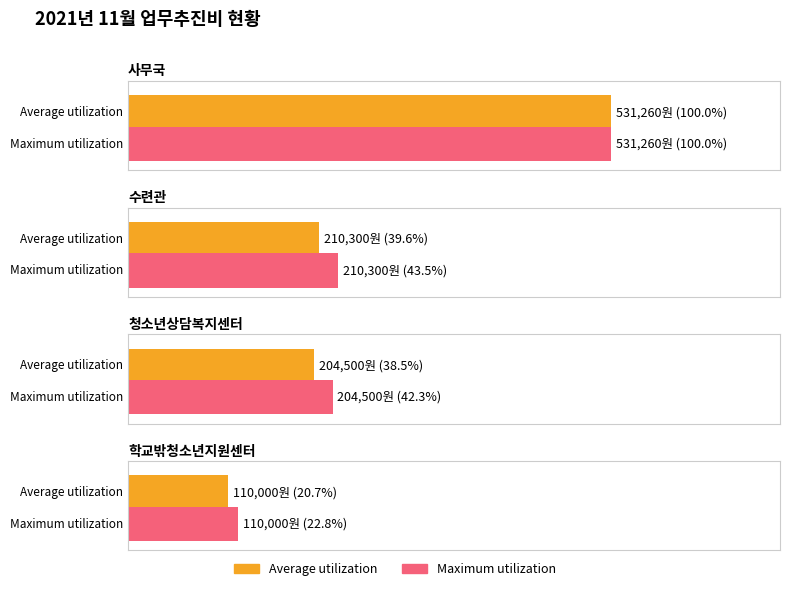

Between 사무국 and 학교밖청소년지원센터, which series saw the biggest shift?

Average utilization